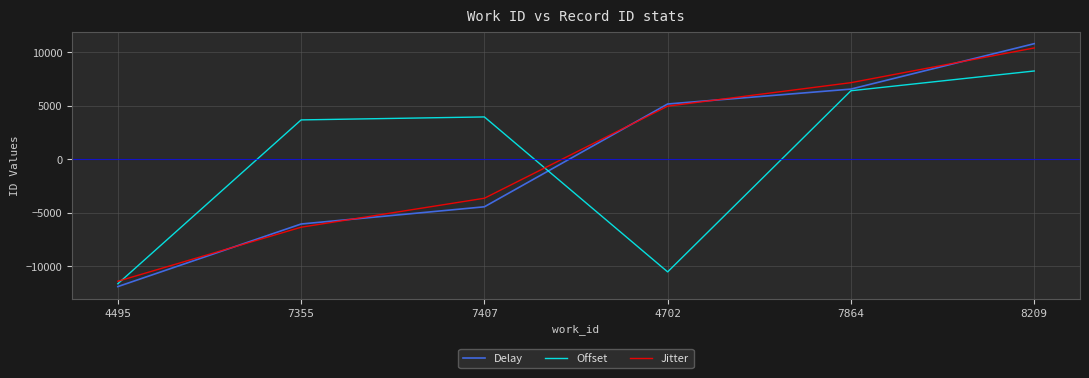

How many lines are shown in the chart?

3